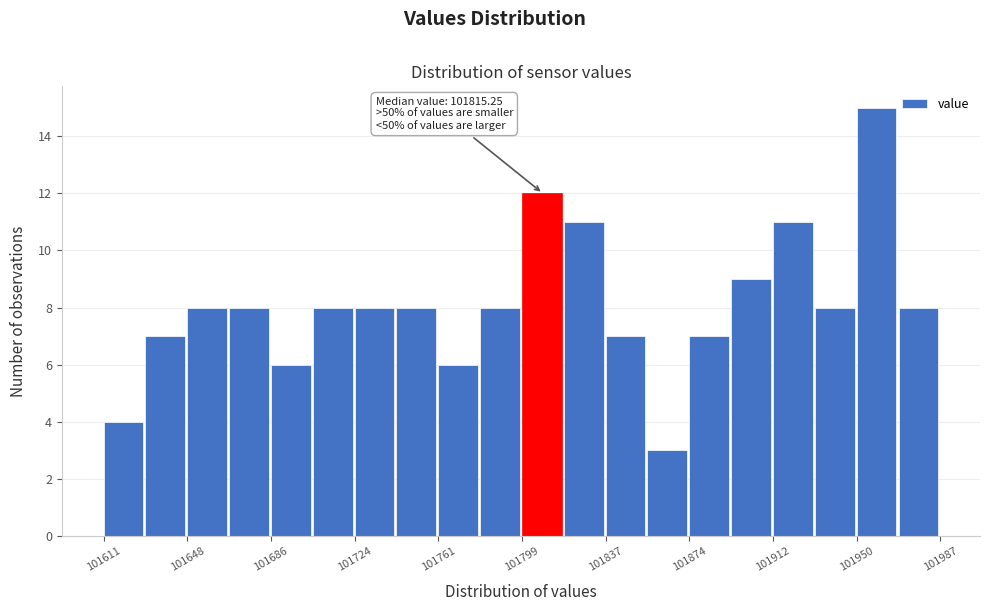

Around what value on the x-axis is the tallest bar? Give the approximate position of its centre, as read against the axis.

101960